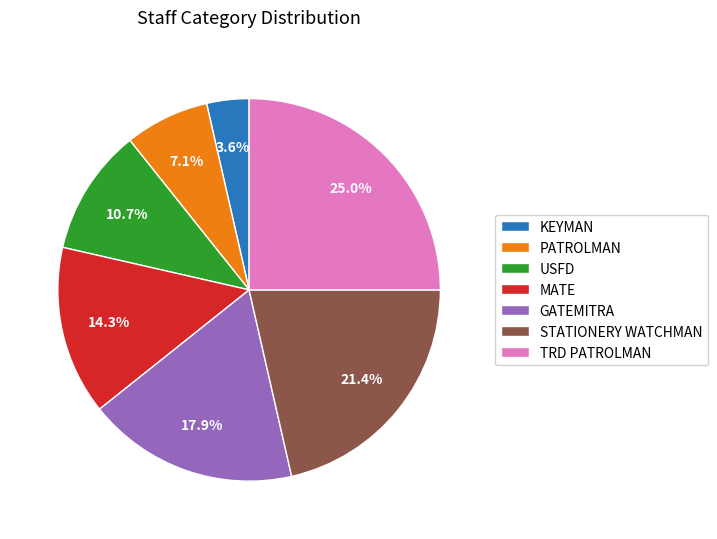

Which category has the biggest portion of the pie?

TRD PATROLMAN